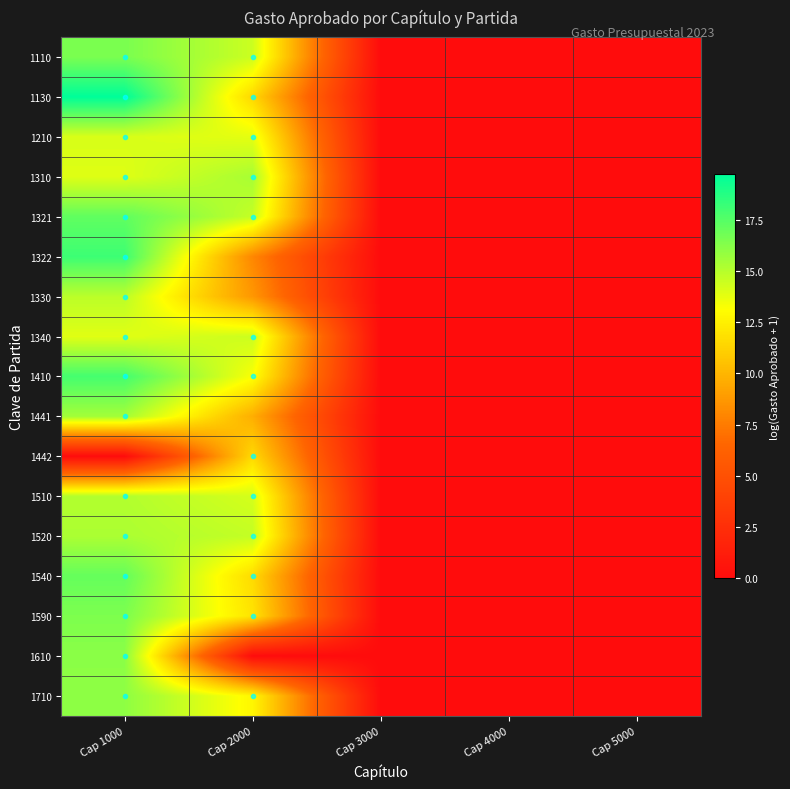

Rank the series by their maximum value, from highest to lowest.

1130, 1322, 1410, 1321, 1540, 1110, 1590, 1610, 1710, 1441, 1310, 1520, 1510, 1330, 1340, 1210, 1442